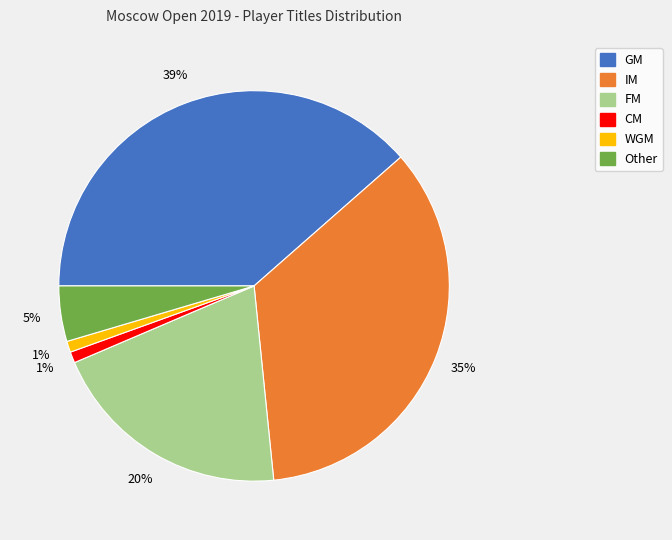

To the nearest percent, what percentage of the pie is WGM?

1%